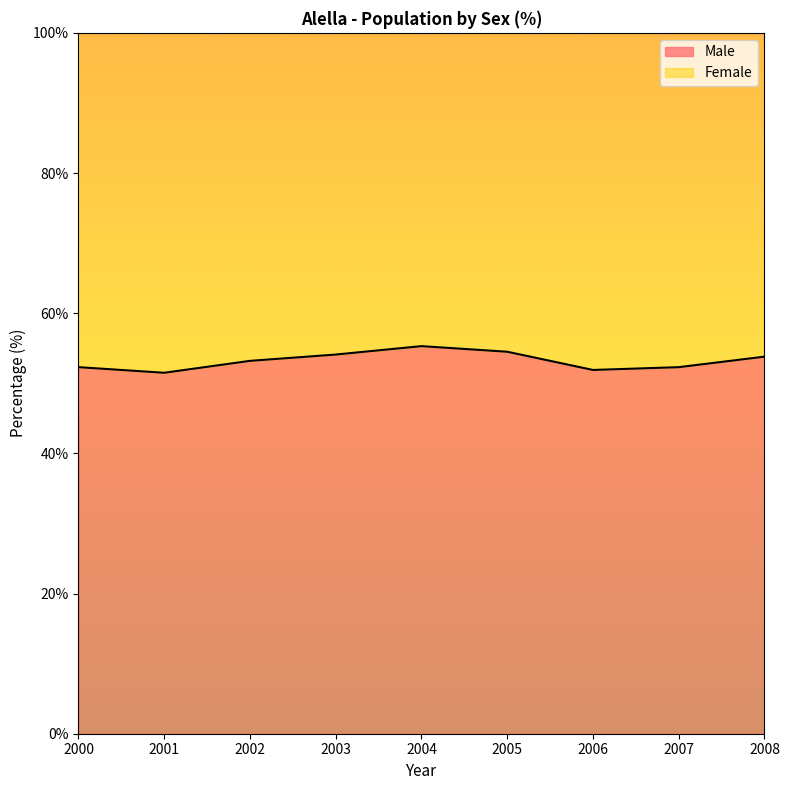

What is the change in value from 2006 to 2007?

+0.4